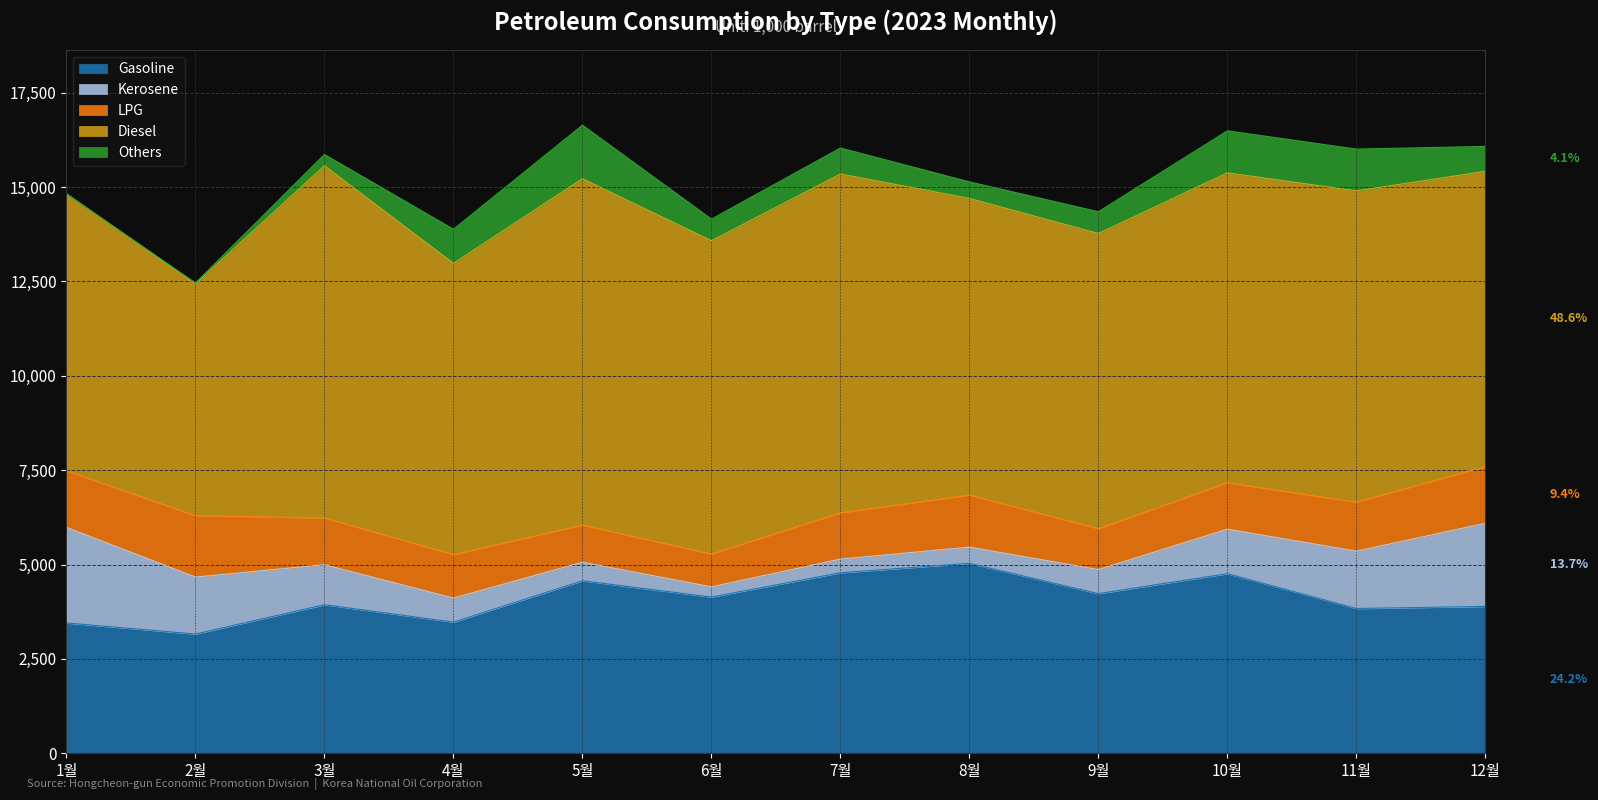

At which category does the chart reach its peak across all series?

3월